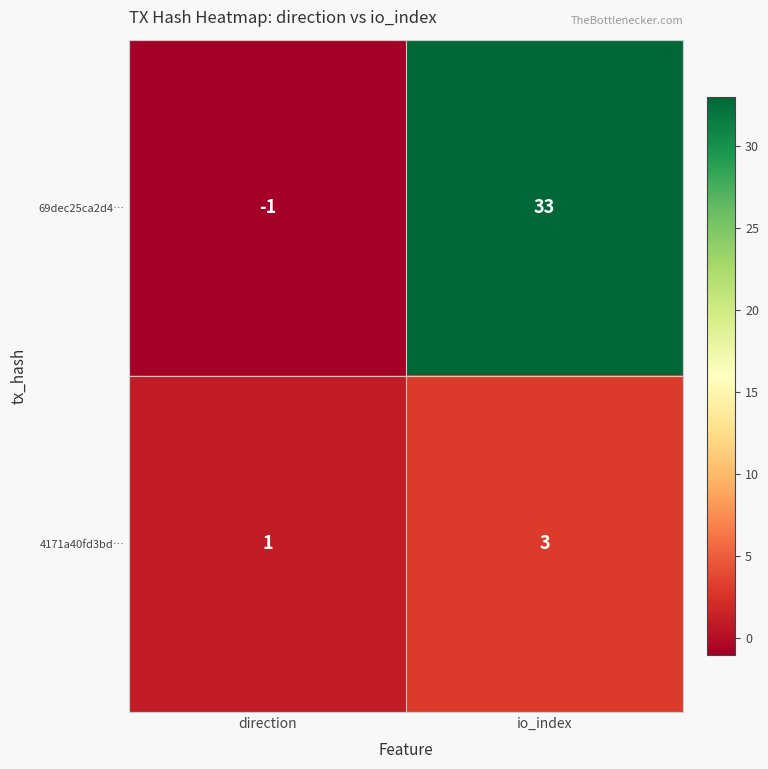

At which label is 69dec25ca2d4… closest to 16?

direction